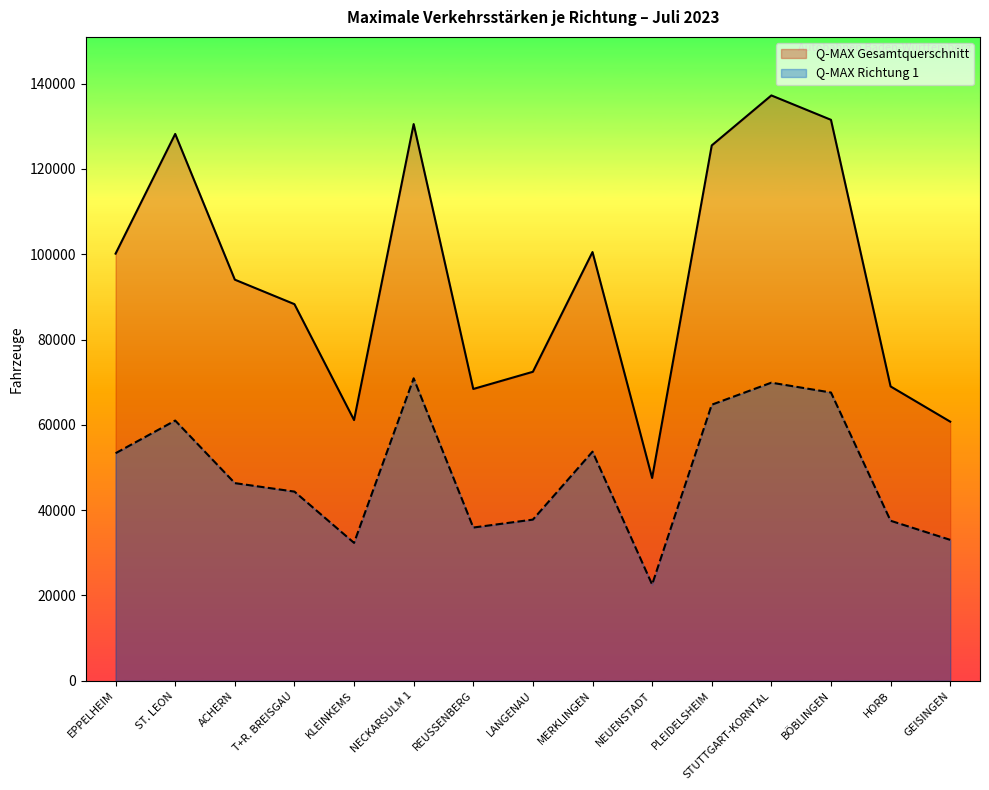

Reading right to left, what are all the values shown in this chart?

Q-MAX Richtung 1: GEISINGEN=33032	HORB=37512	BÖBLINGEN=67574	STUTTGART-KORNTAL=69884	PLEIDELSHEIM=64717	NEUENSTADT=22560	MERKLINGEN=53710	LANGENAU=37778	REUSSENBERG=35919	NECKARSULM 1=70903	KLEINKEMS=32325	T+R. BREISGAU=44345	ACHERN=46334	ST. LEON=61003	EPPELHEIM=53343
Q-MAX Gesamtquerschnitt: GEISINGEN=60747	HORB=69003	BÖBLINGEN=131510	STUTTGART-KORNTAL=137230	PLEIDELSHEIM=125508	NEUENSTADT=47539	MERKLINGEN=100505	LANGENAU=72436	REUSSENBERG=68408	NECKARSULM 1=130511	KLEINKEMS=61121	T+R. BREISGAU=88292	ACHERN=94036	ST. LEON=128199	EPPELHEIM=100137